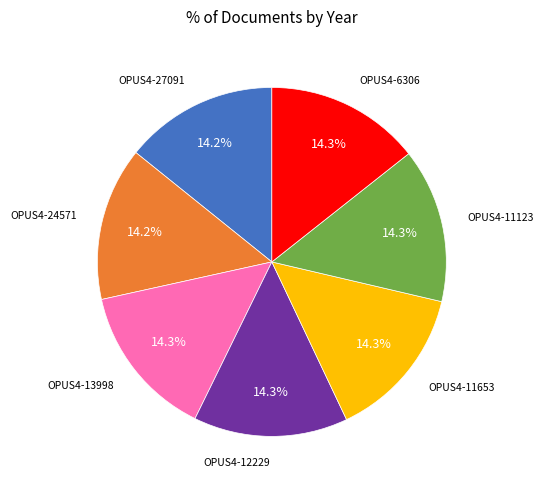

What portion of the pie excludes OPUS4-24571?

85.8%